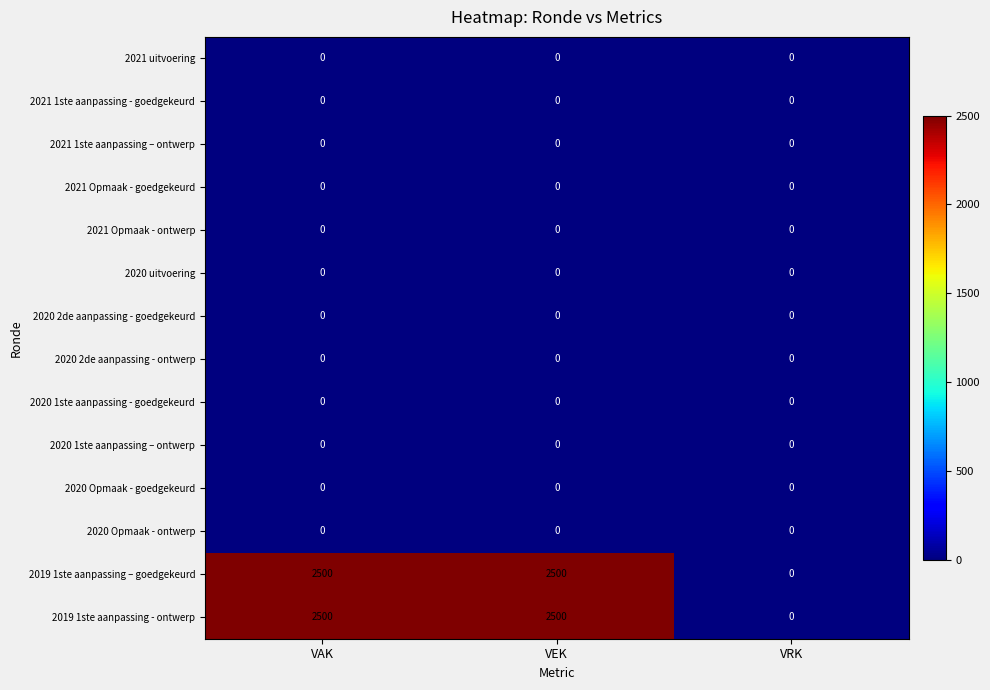

What is the difference between the highest and lowest values at VEK?

2500